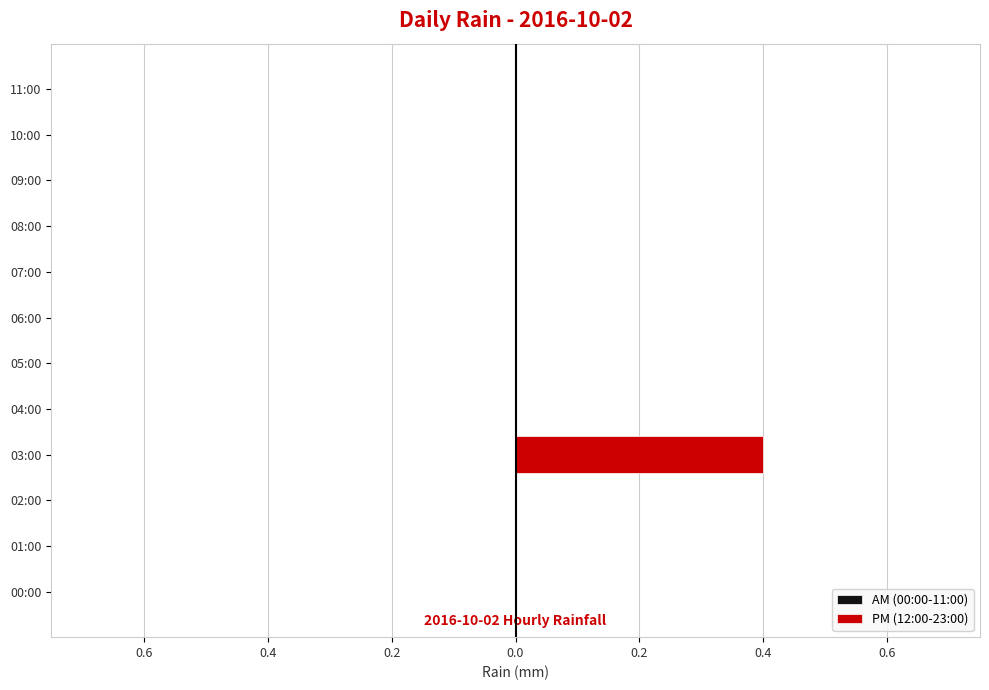

Does the chart contain stacked bars?

No